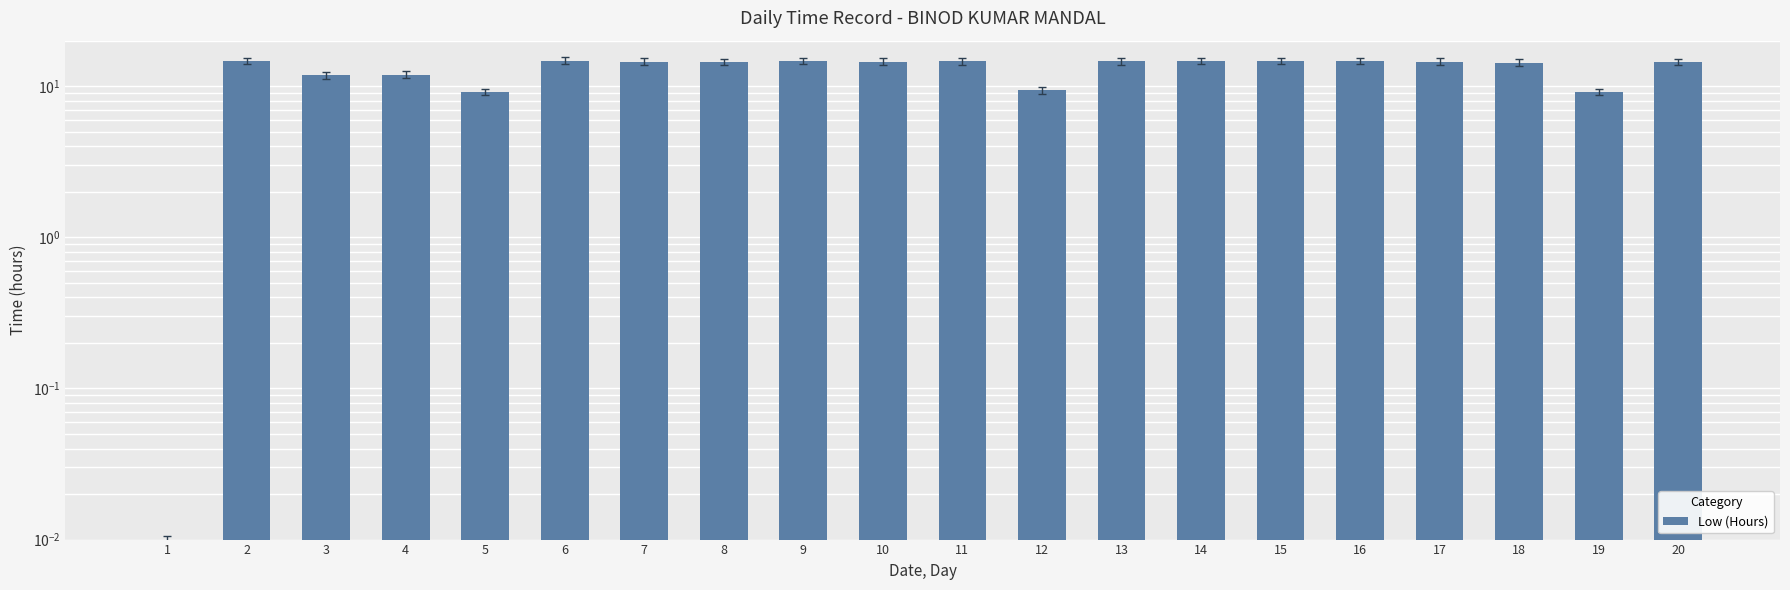

What is the maximum value shown in the chart?

14.8